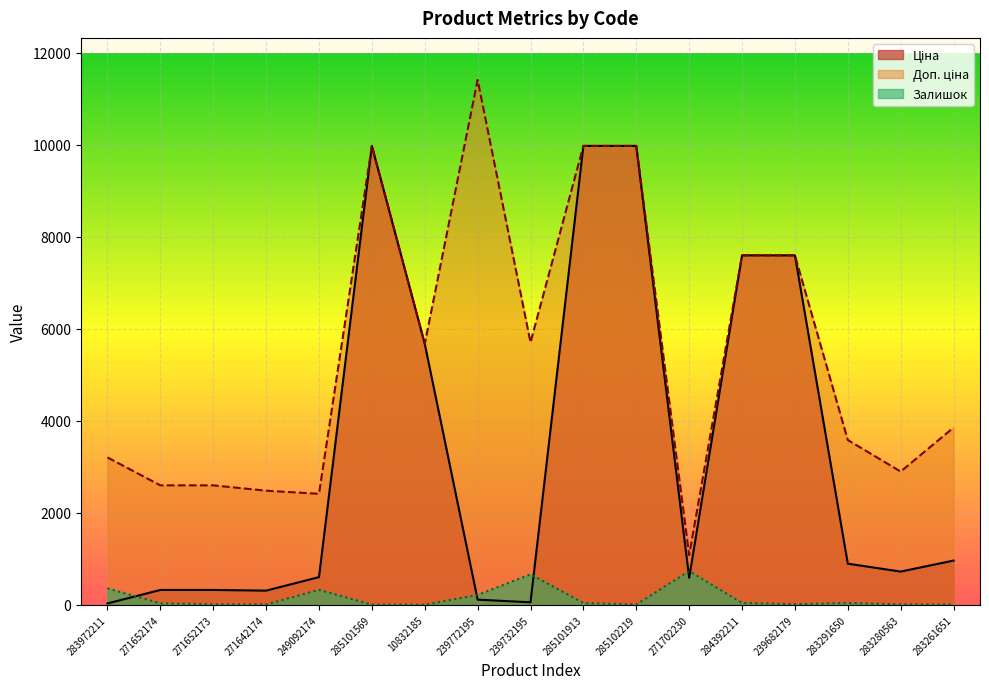

True or false: Залишок has more than 2 points higher than both neighbors.

True